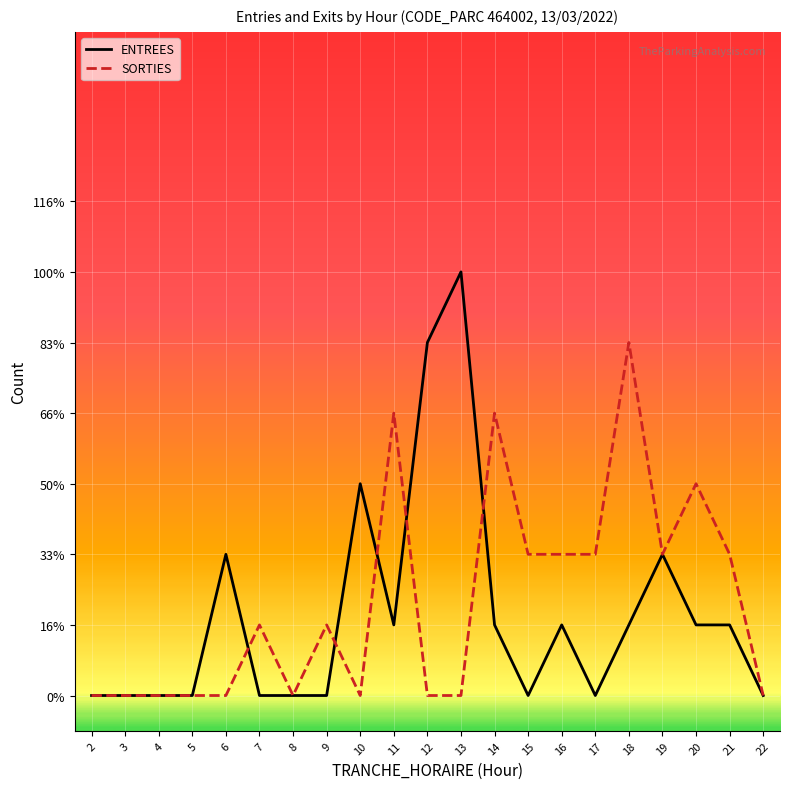

List the series in order of their peak value, lowest first.

SORTIES, ENTREES